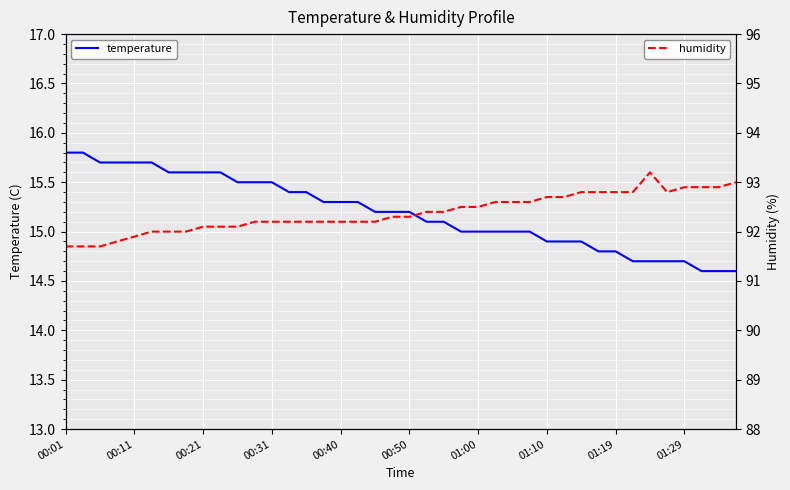

What is the difference between the maximum and minimum values in the humidity series?

1.5